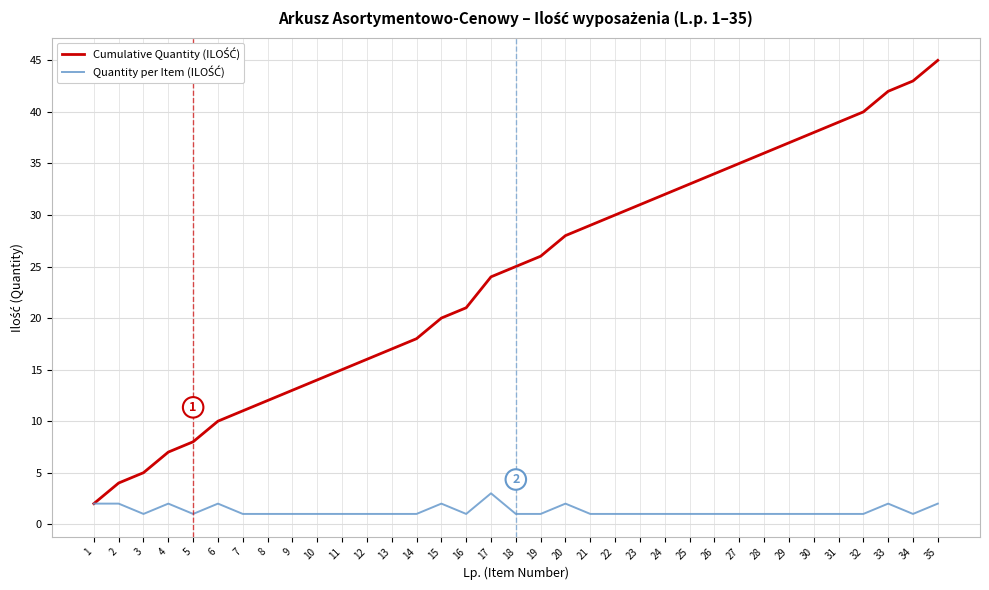

What is the greatest value displayed?

45